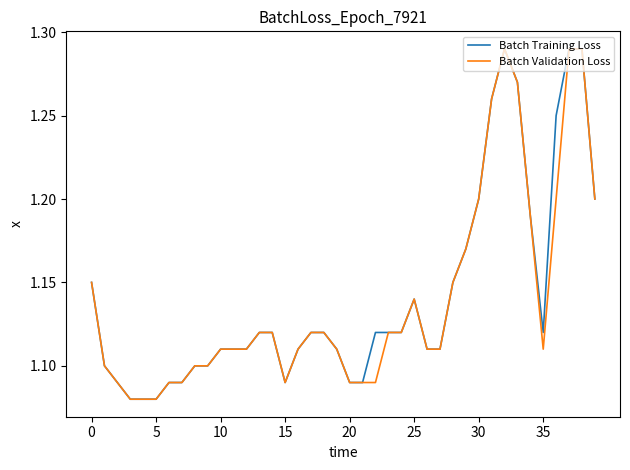

True or false: Batch Validation Loss and Batch Training Loss cross at least once.

False